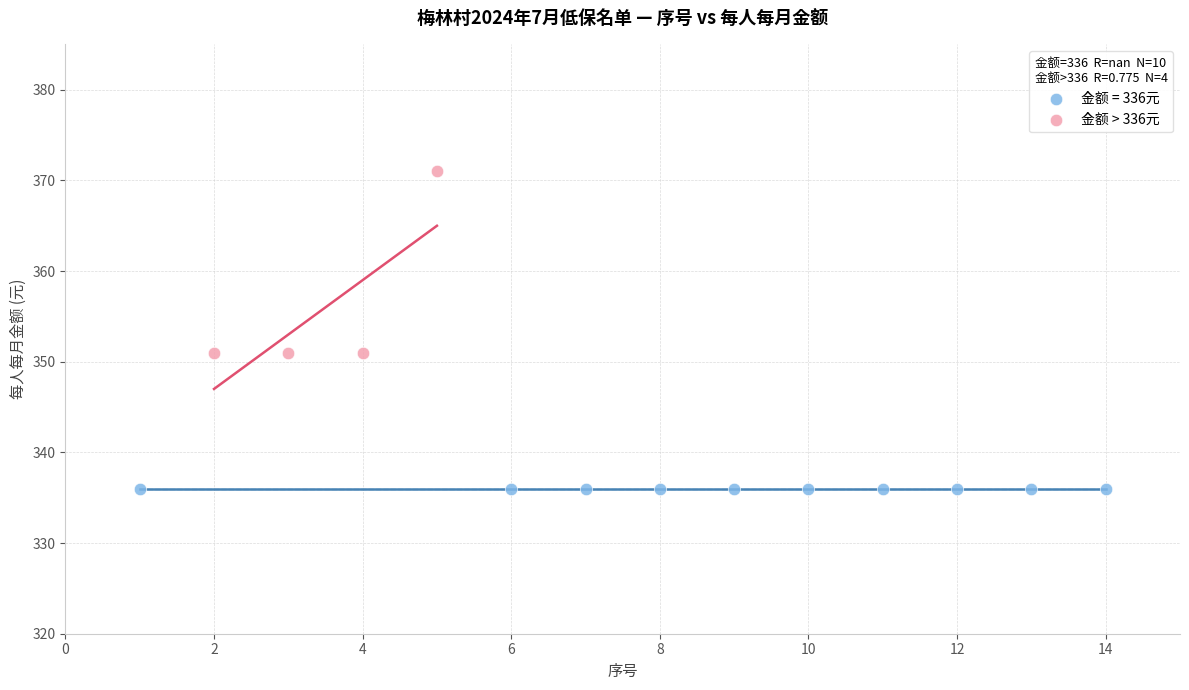

Which series reaches the maximum Y coordinate?

金额 > 336元